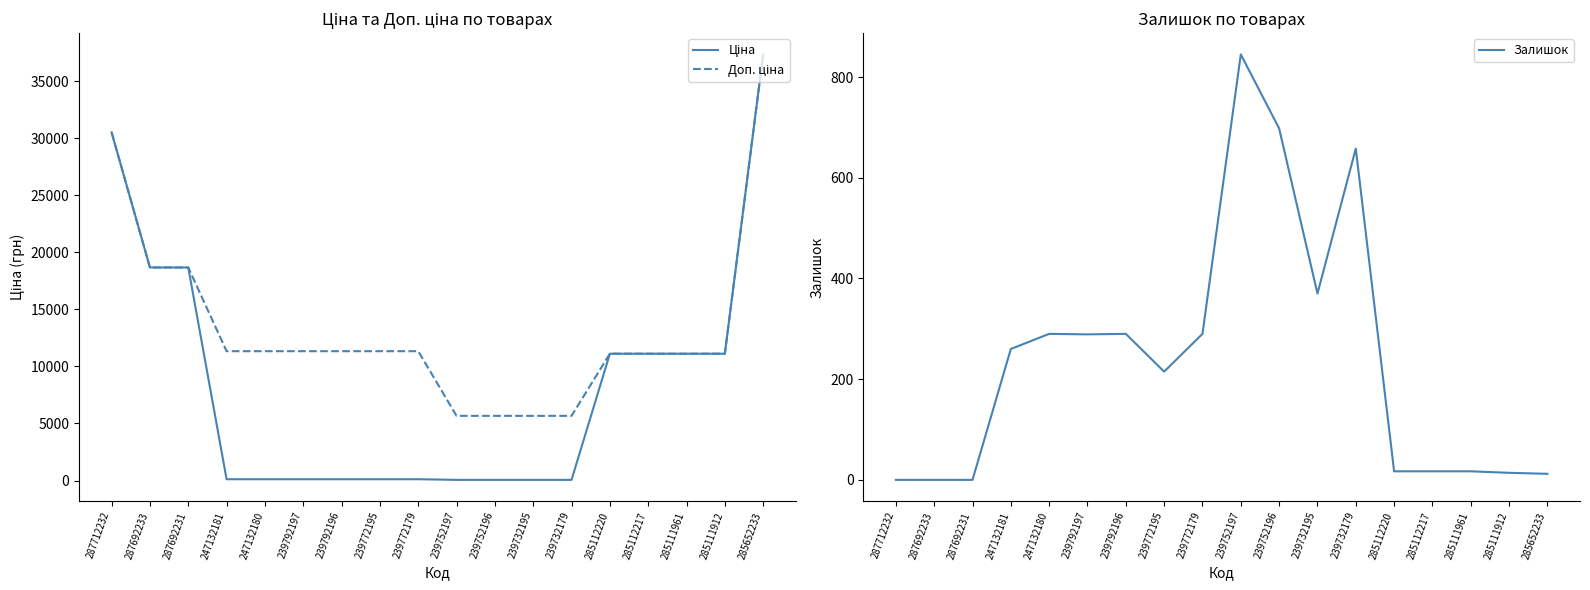

Does the chart display data point markers on the line(s)?

No